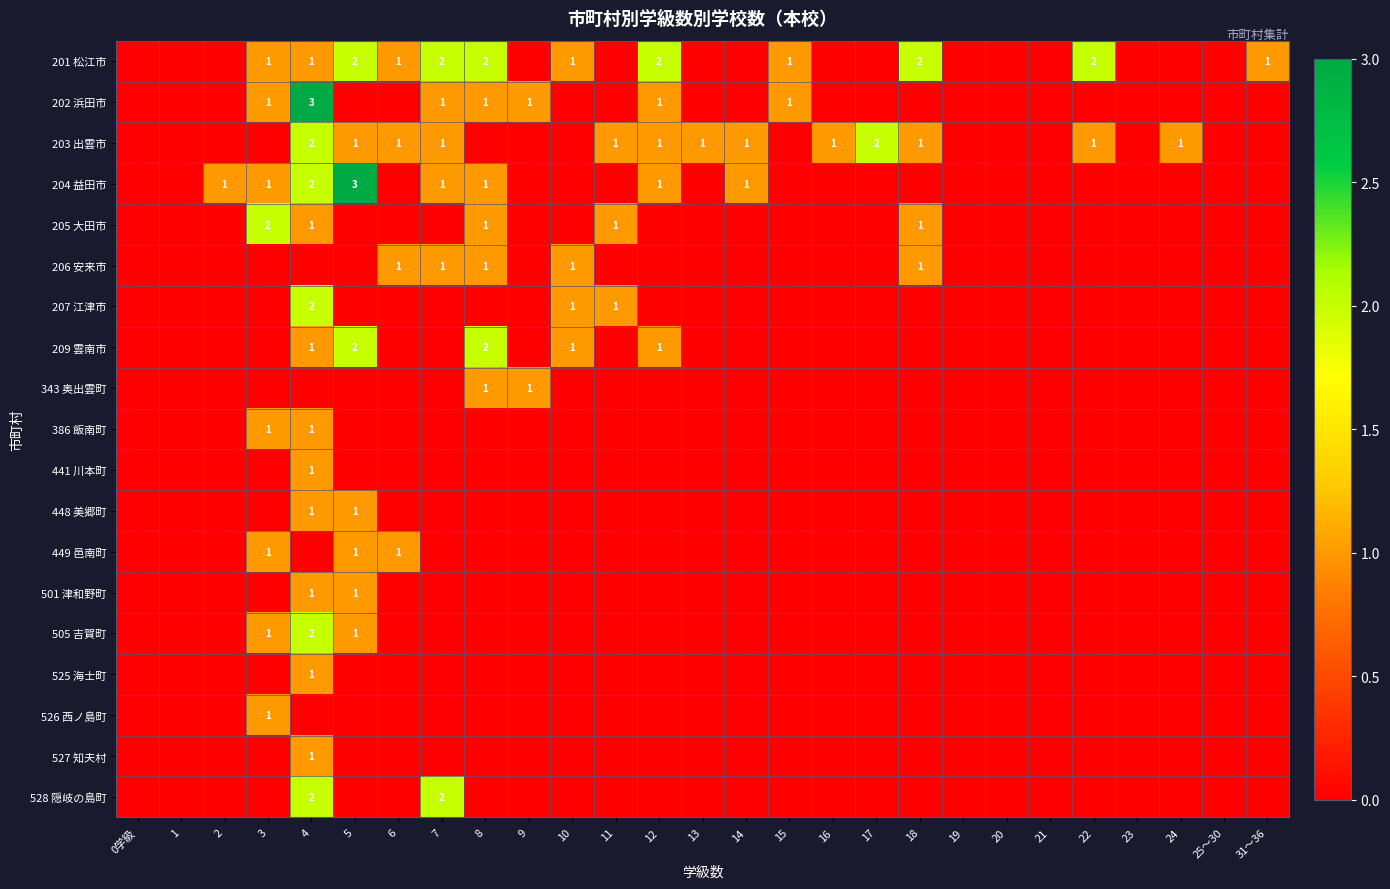

At which category is the sum across all series the highest?

4